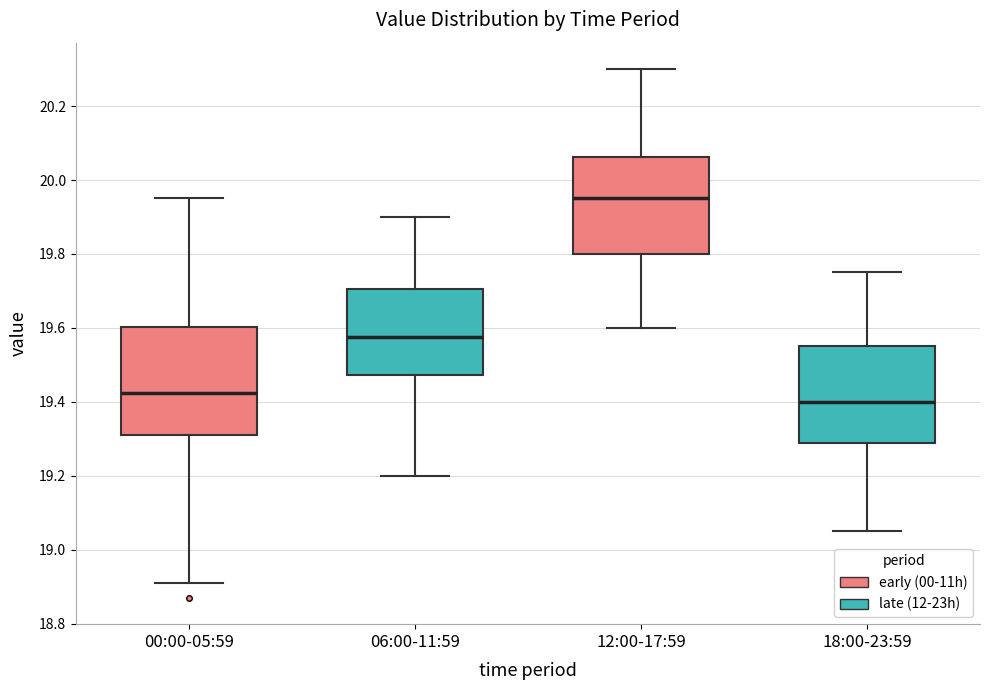

Where does the upper whisker of the box for 06:00-11:59 end on the y-axis? The values are not printed on the chart, so give them approximately, as read against the axis.

19.90